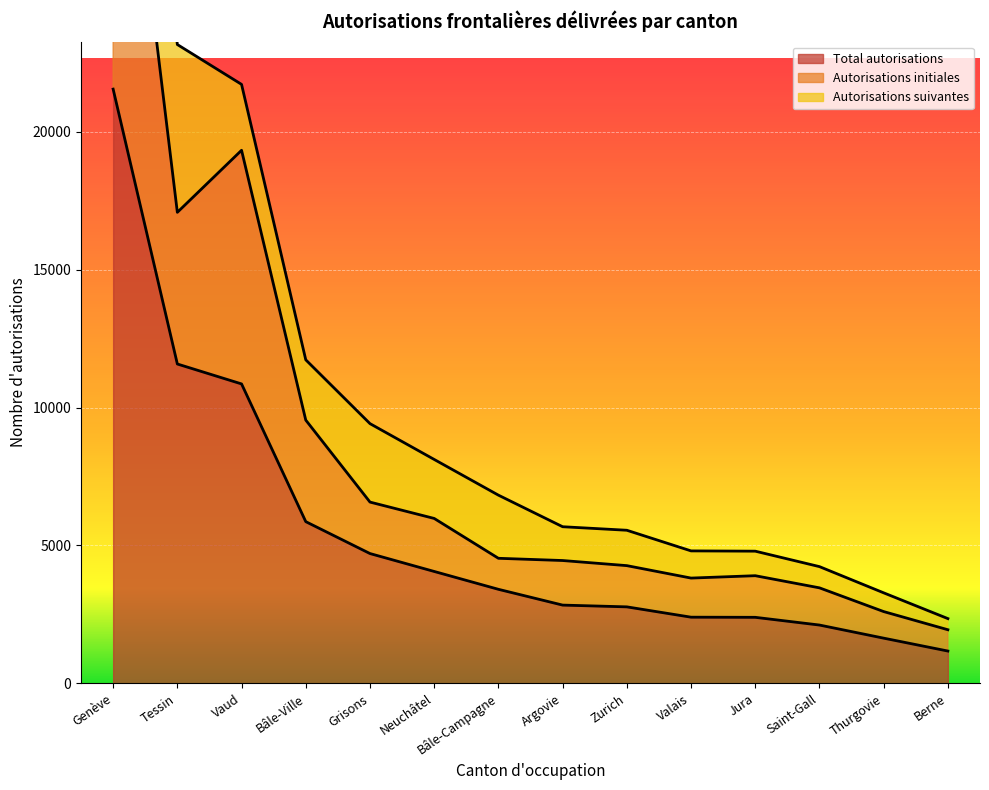

Is it true that Autorisations initiales equals 17073 at Tessin?

True